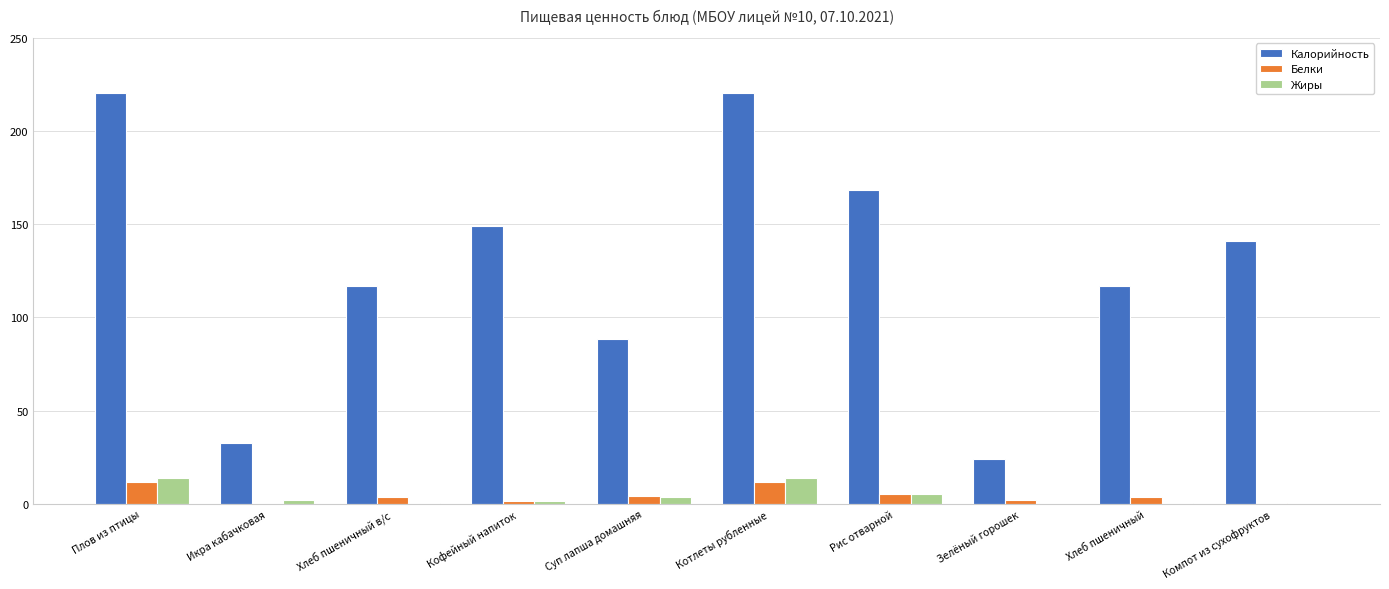

The Калорийность series shows 149.1 at Кофейный напиток. True or false?

True